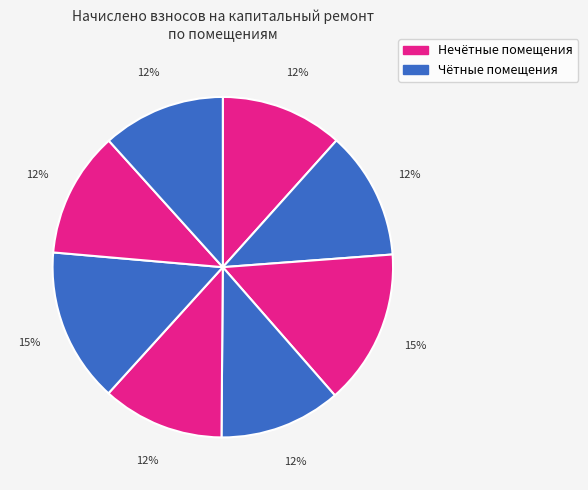

Does any single category account for the majority?

No